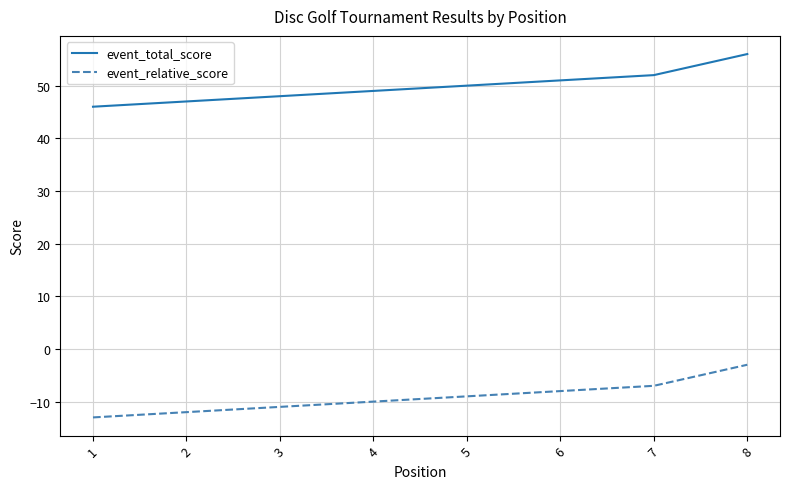

The value of event_total_score at 1 is 46. True or false?

True